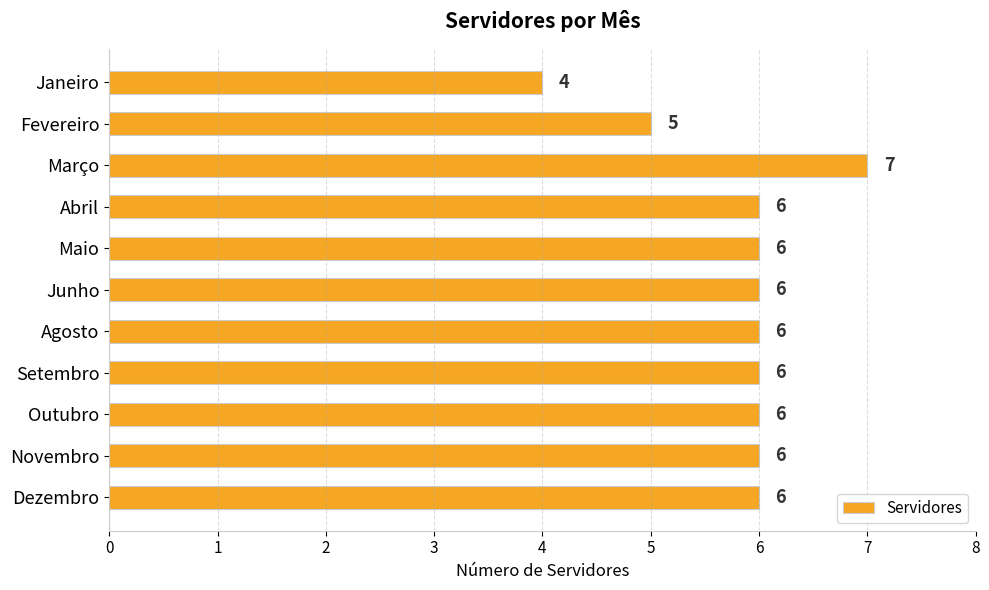

The value at Dezembro is 6. True or false?

True